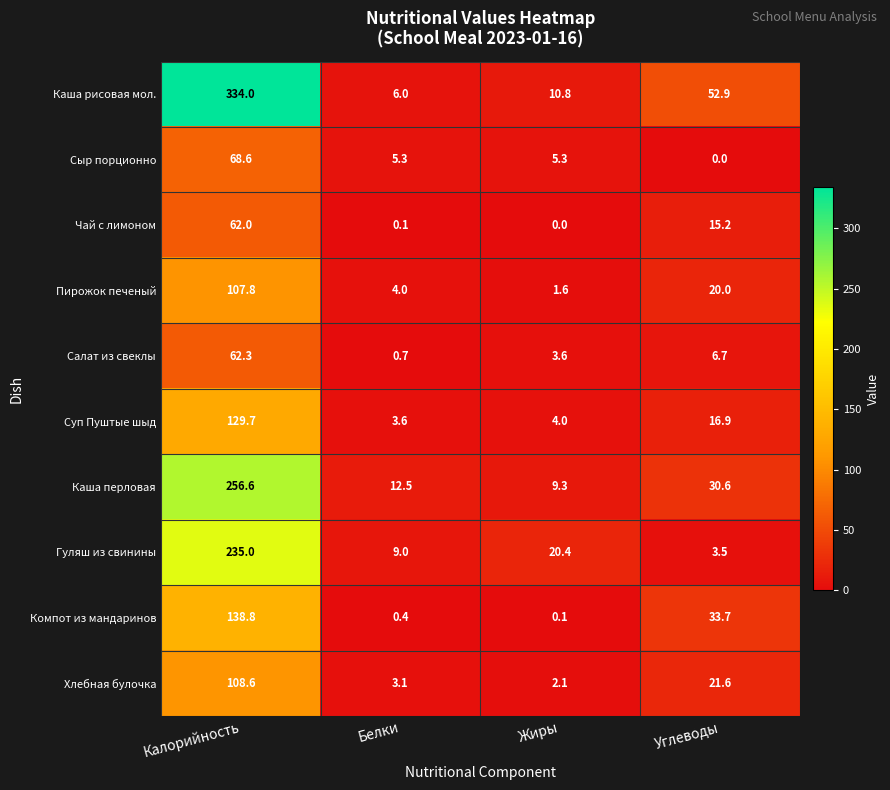

Between Жиры and Углеводы, which series saw the biggest shift?

Каша рисовая мол.